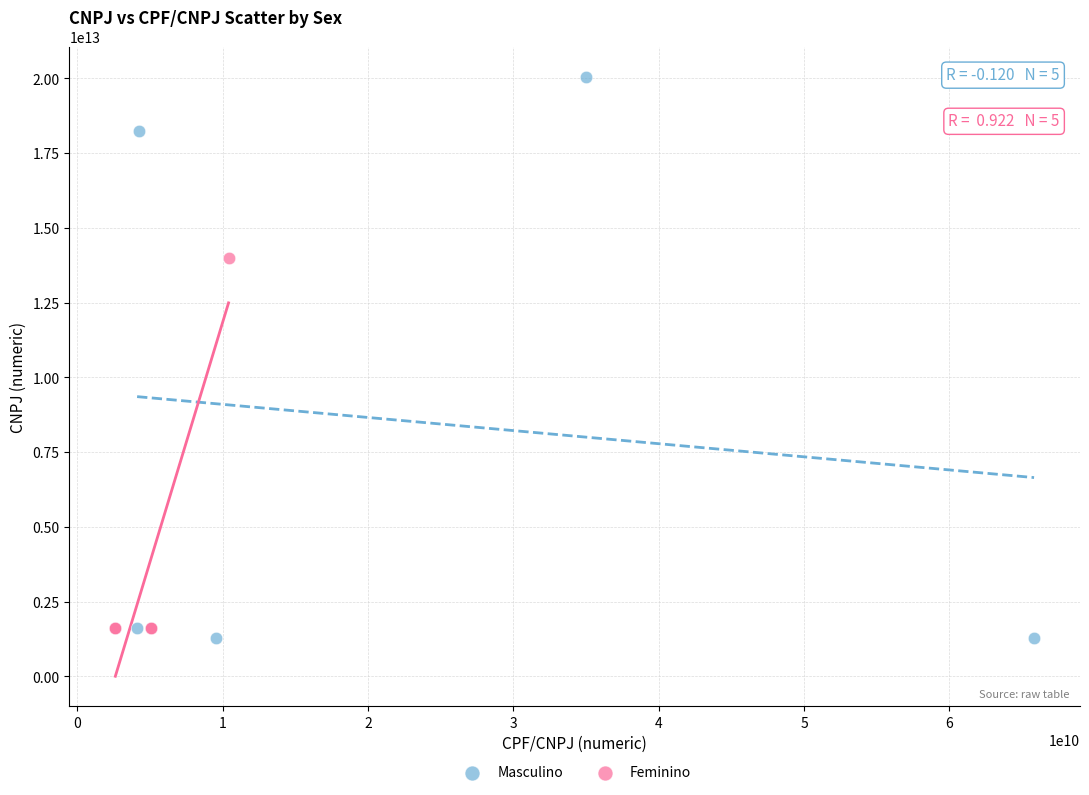

Which series reaches the maximum Y coordinate?

Masculino